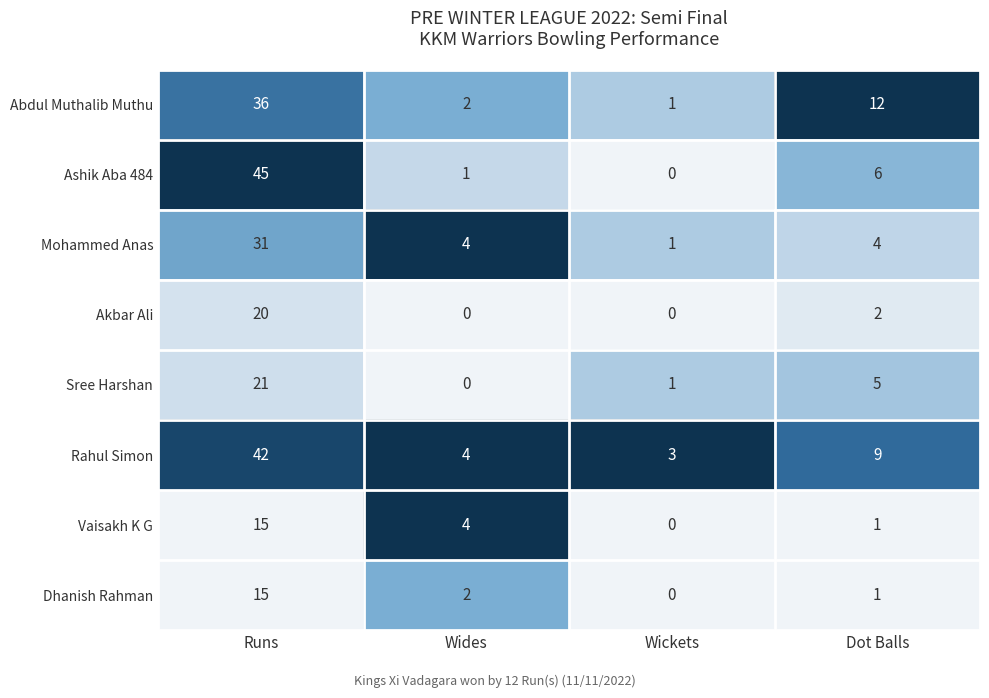

What is the difference between the highest and lowest values at Wickets?

3